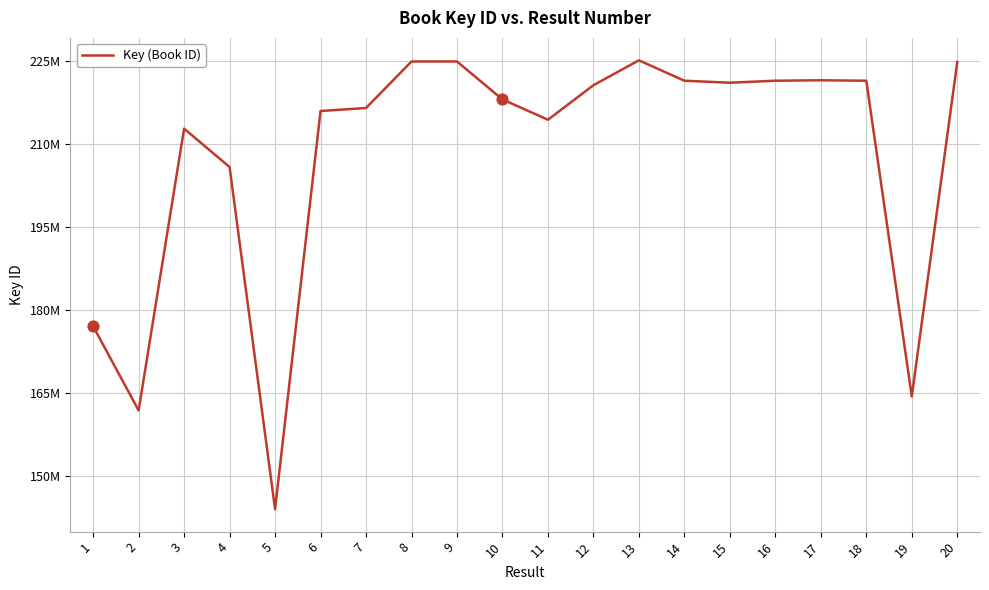

Between 15 and 5, which is larger?

15